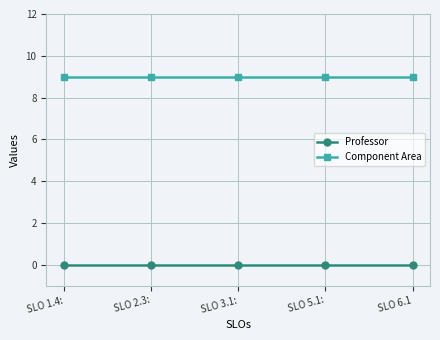

What is the greatest value displayed?

9